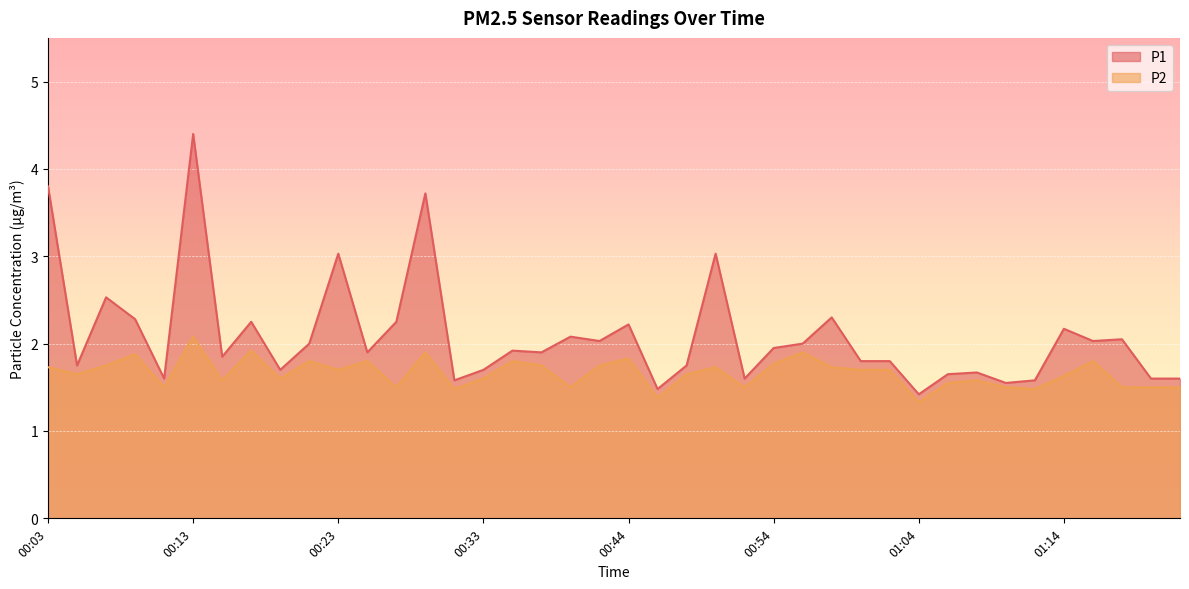

What are all the series names shown in the legend?

P1, P2